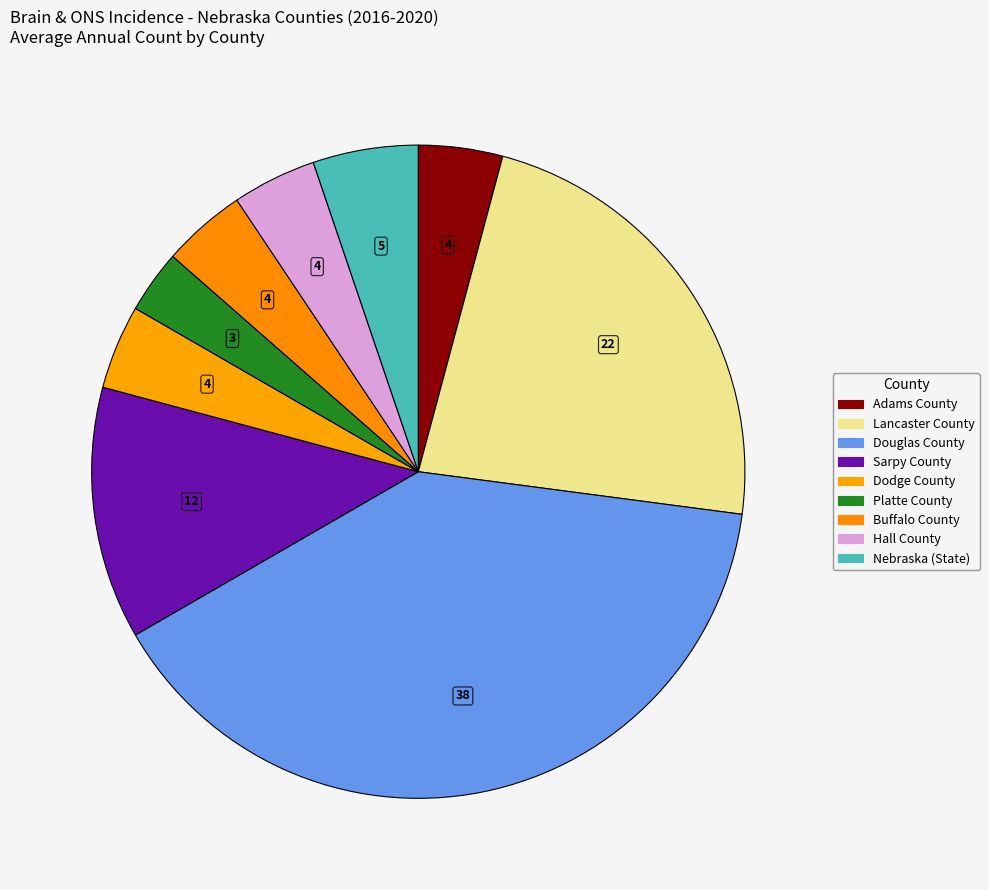

To the nearest percent, what is the combined percentage of Sarpy County and Nebraska (State)?

18%